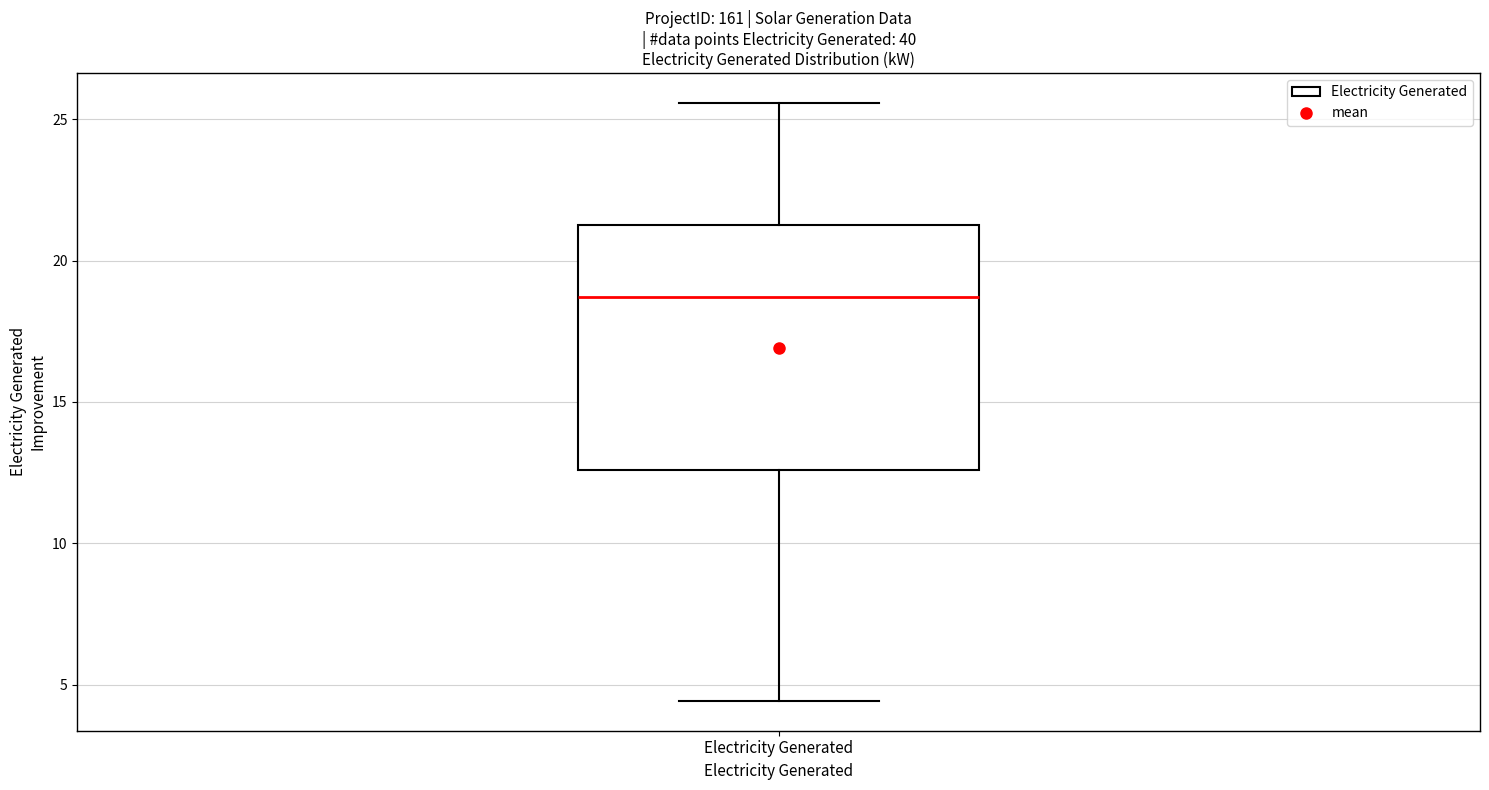

Transcribe this box plot: give where the median line is, the range the box spans, and where the two whiskers end, as read against the y-axis. The values are not printed on the chart, so give them approximately, as read against the axis.

median 18.5, box 12.5 to 21.5, whiskers 4.5 to 25.5